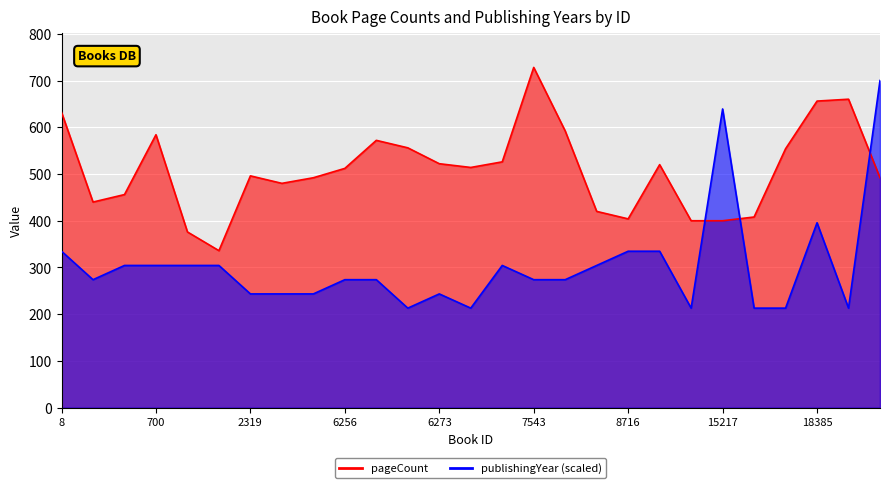

True or false: pageCount and publishingYear intersect in this chart.

True